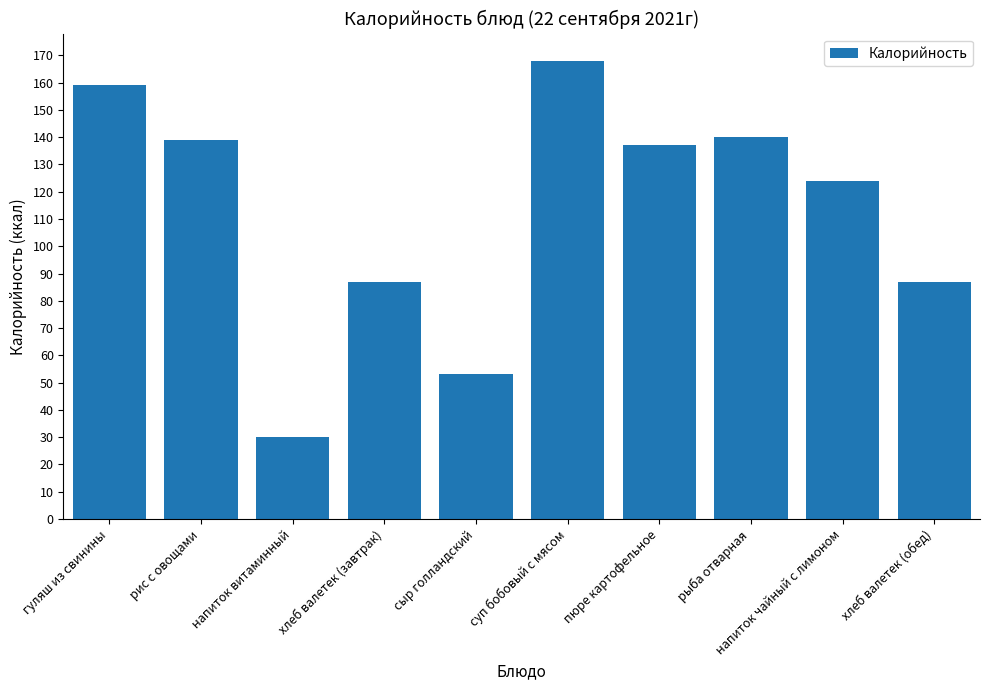

What is the difference between the maximum and minimum values?

138.0